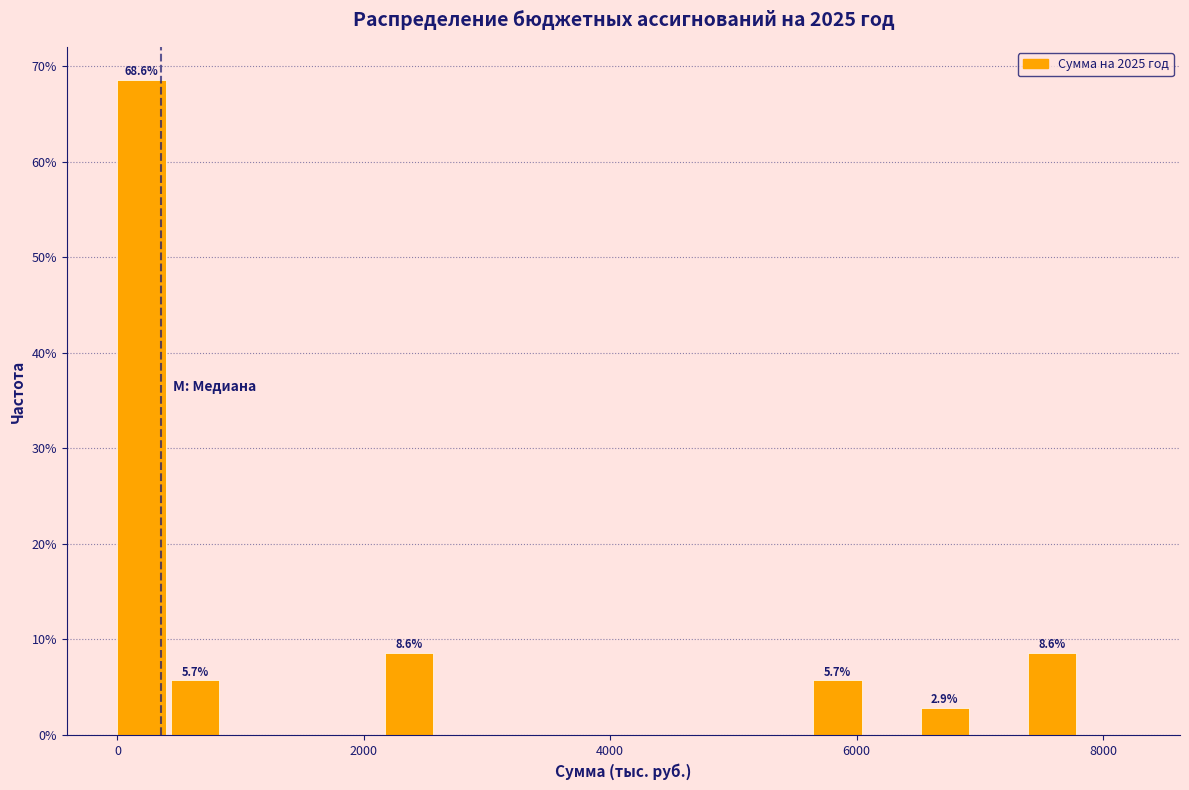

Around what value on the x-axis is the tallest bar? Give the approximate position of its centre, as read against the axis.

200